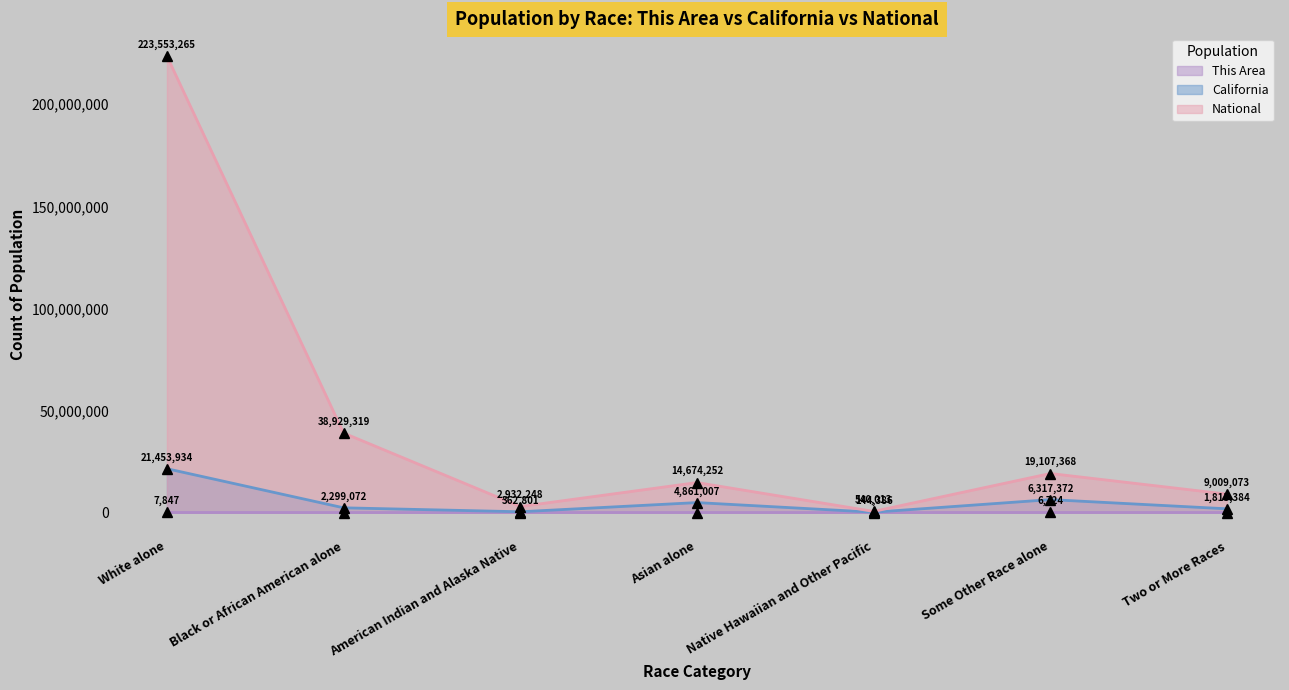

At which category is the sum across all series the highest?

White alone